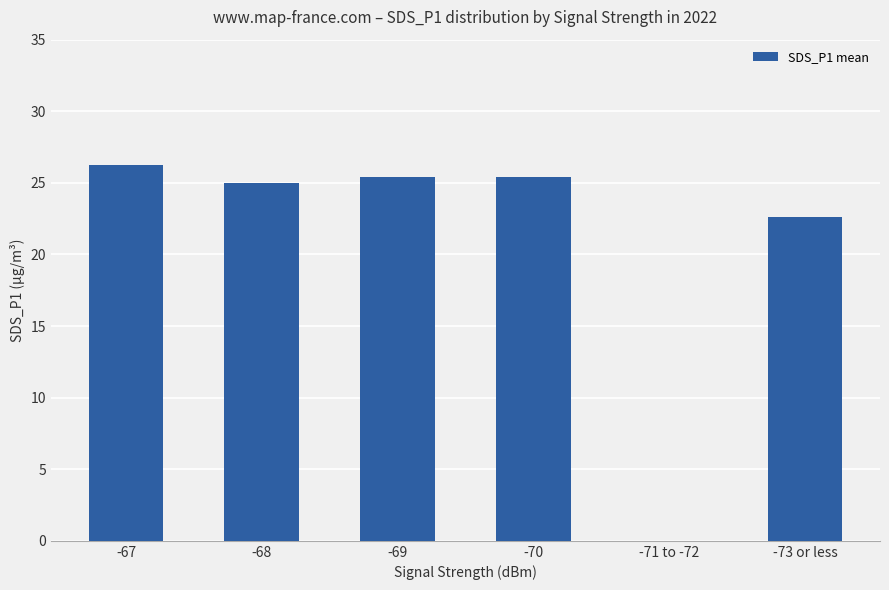

How many categories are shown in the chart?

6